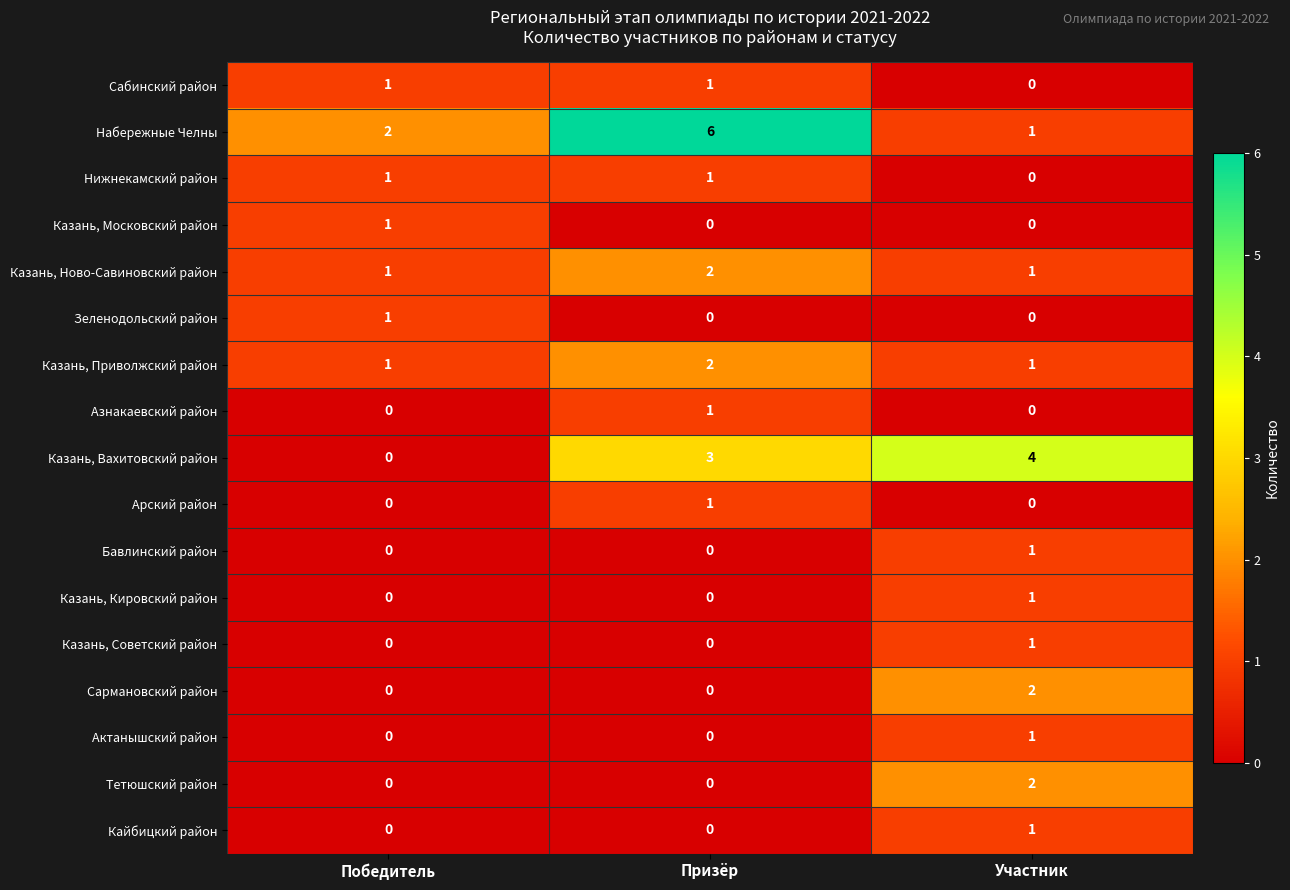

At which category is the sum across all series the highest?

Призёр